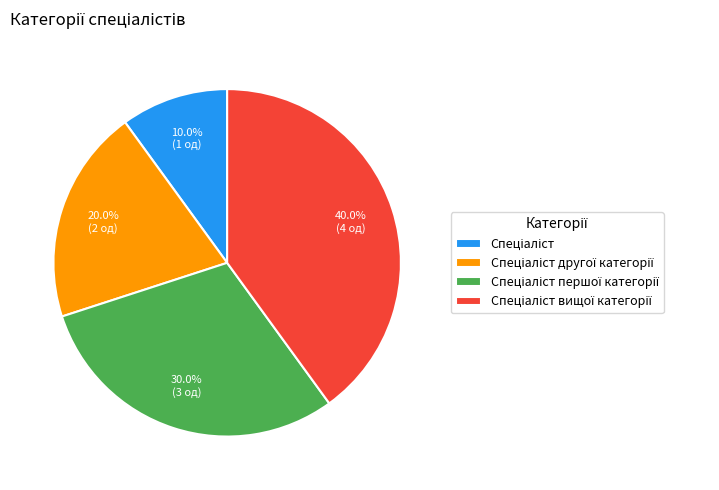

Does any single category account for the majority?

No